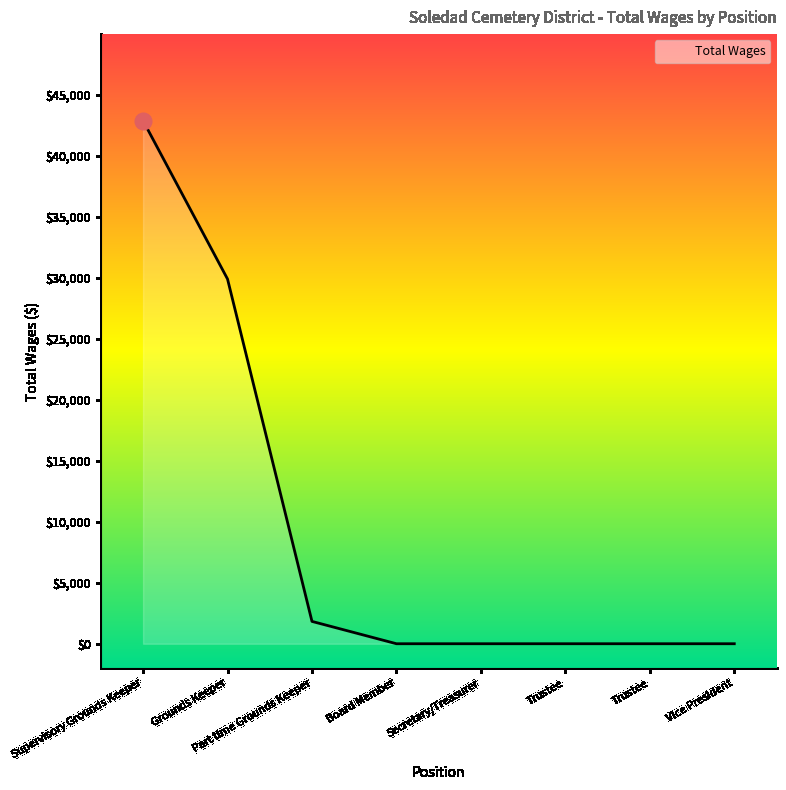

What is the difference between the maximum and minimum values?

42900